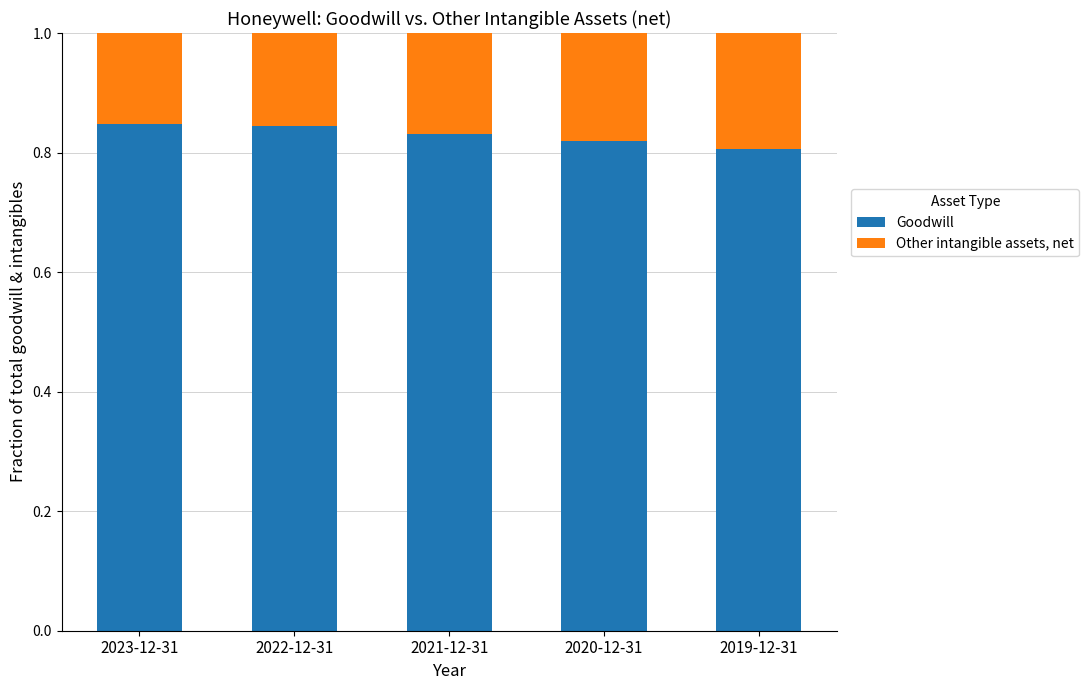

Is it true that Goodwill equals 0.4 at 2020-12-31?

False